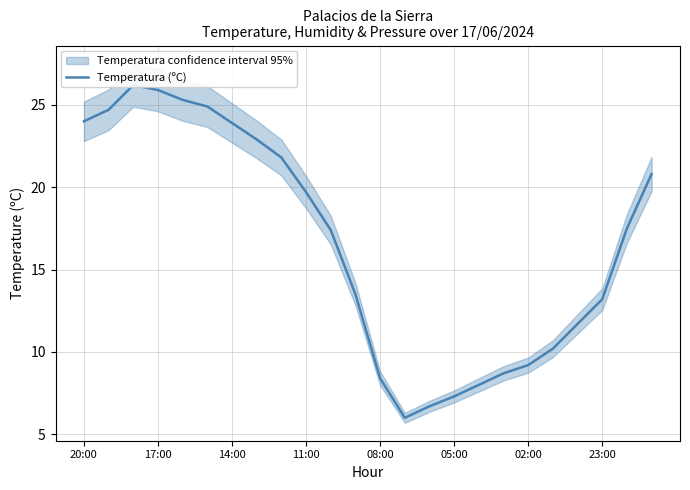

What position from the left is 16?

17